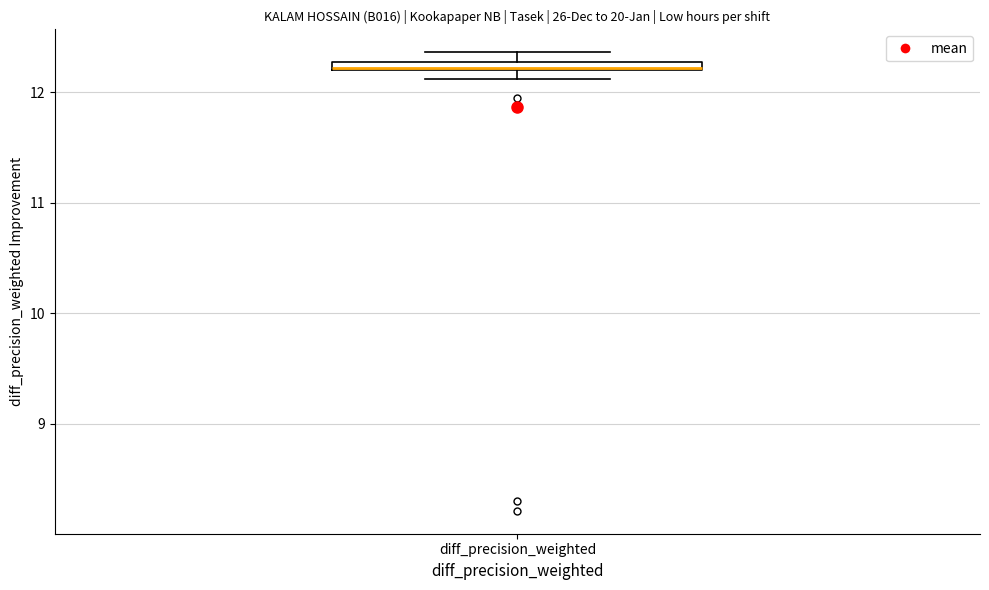

Where is the upper edge of the box for diff_precision_weighted on the y-axis? The values are not printed on the chart, so give them approximately, as read against the axis.

12.3